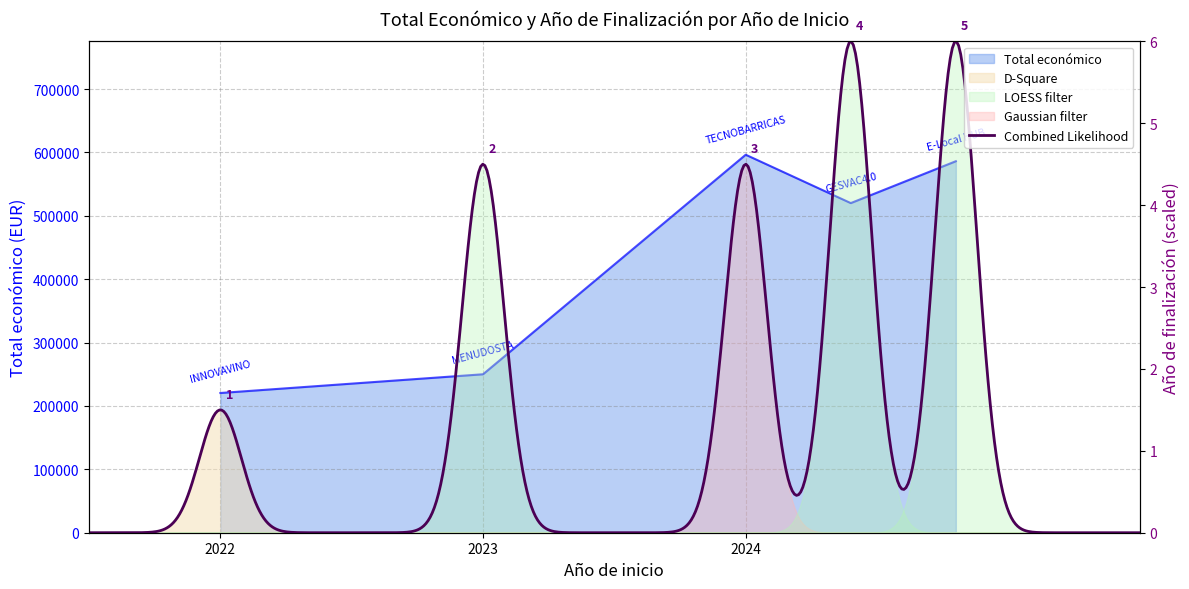

What is the change in value from 2022 to 2024?

+365667